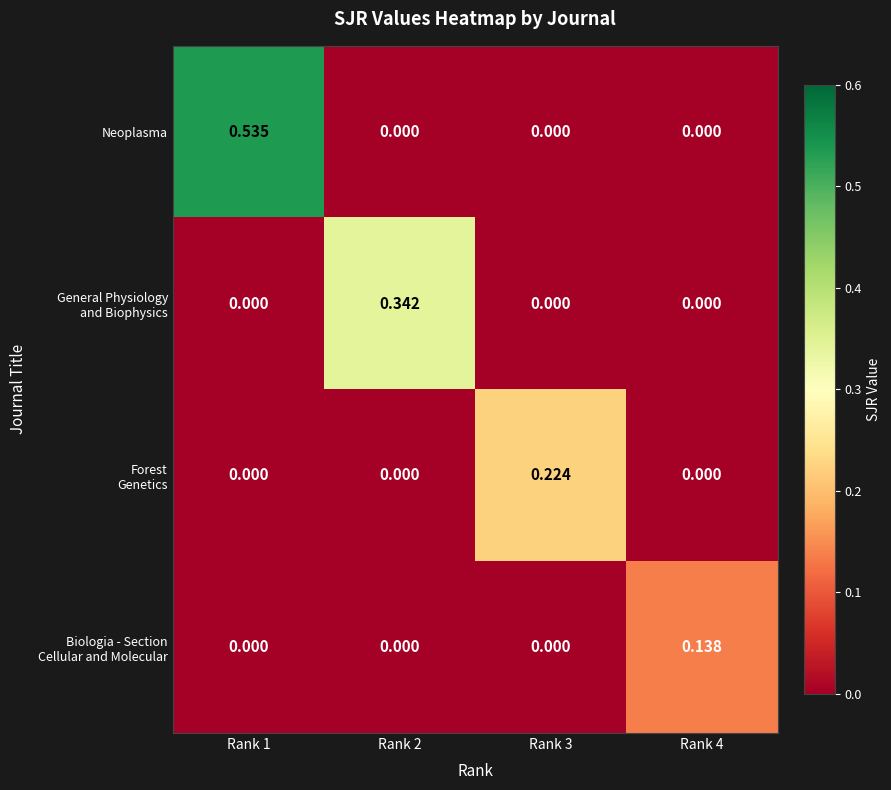

Which series has the largest range (max minus min)?

Neoplasma